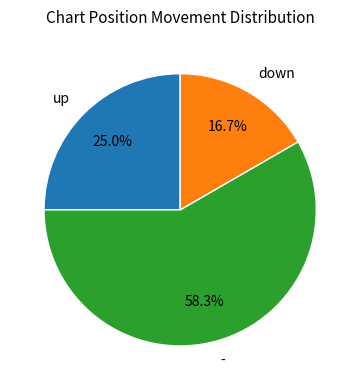

To the nearest percent, what is the difference between the up and - slice percentages?

33%